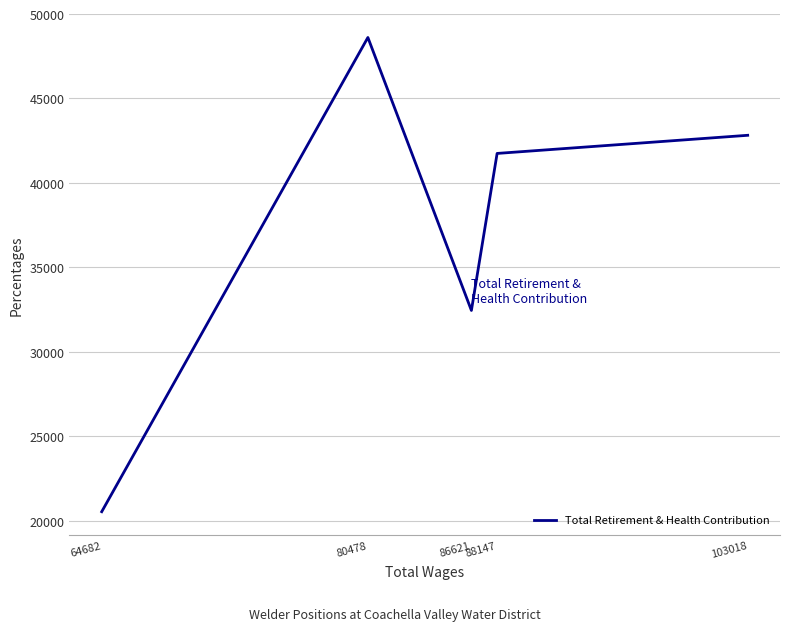

Which label corresponds to the smallest value in the chart?

64682